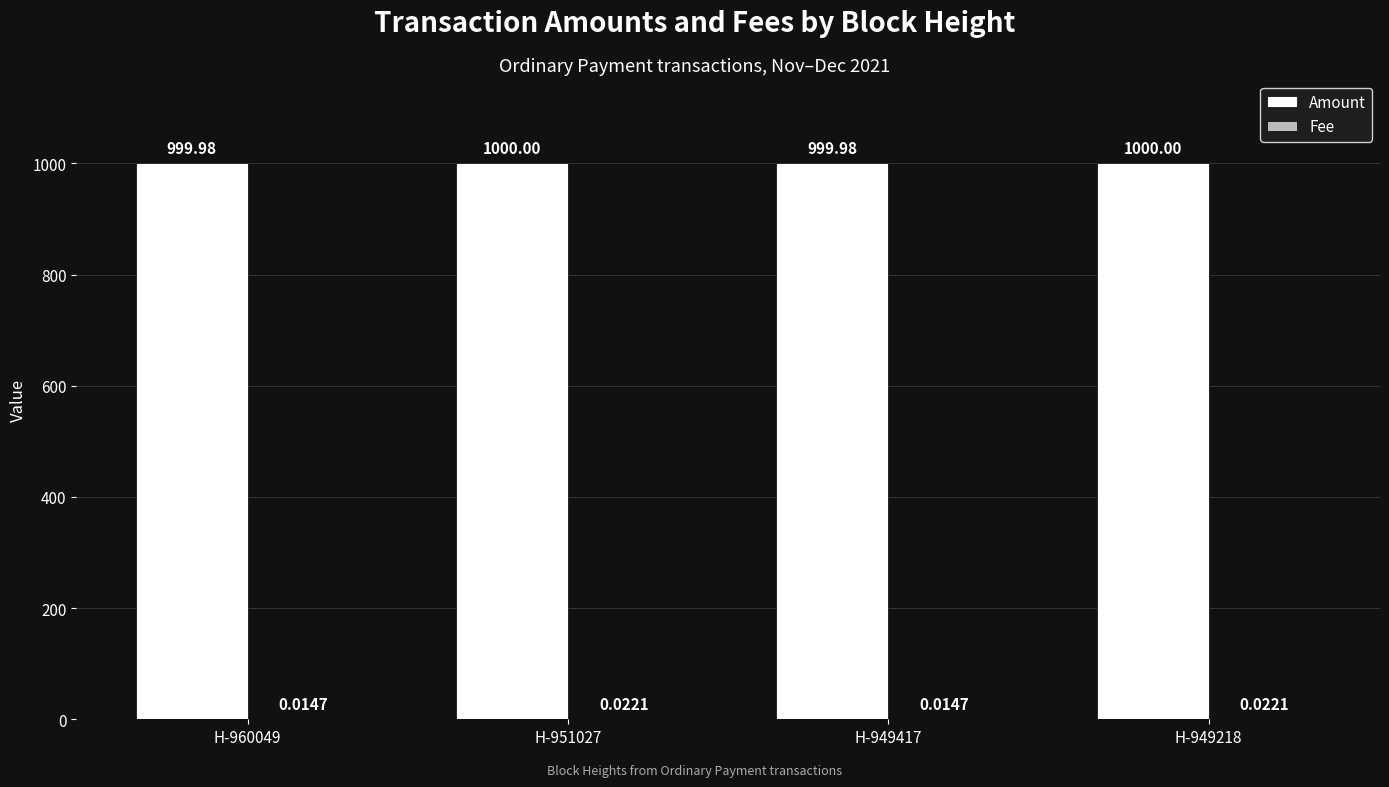

What is the total value across all series at H-951027?

1000.0